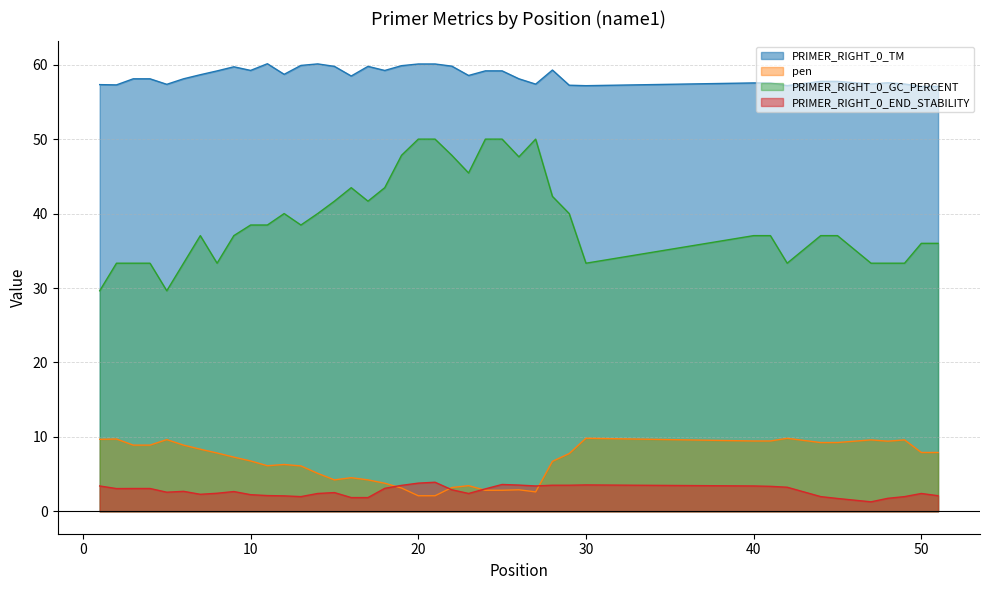

What is the value of the PRIMER_RIGHT_0_GC_PERCENT point at the 28th from the left?

42.3